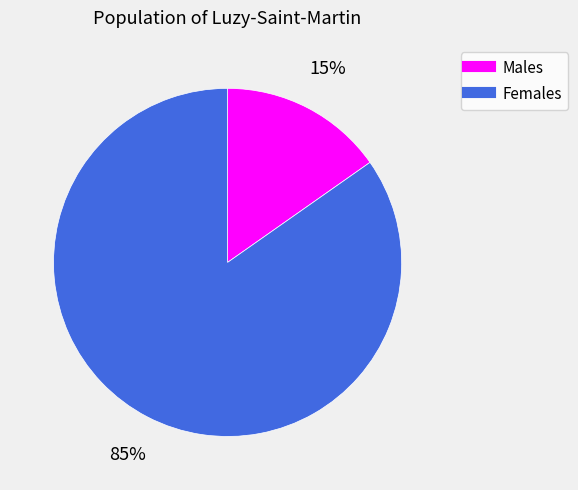

Is there any slice that represents more than half of the pie?

Yes